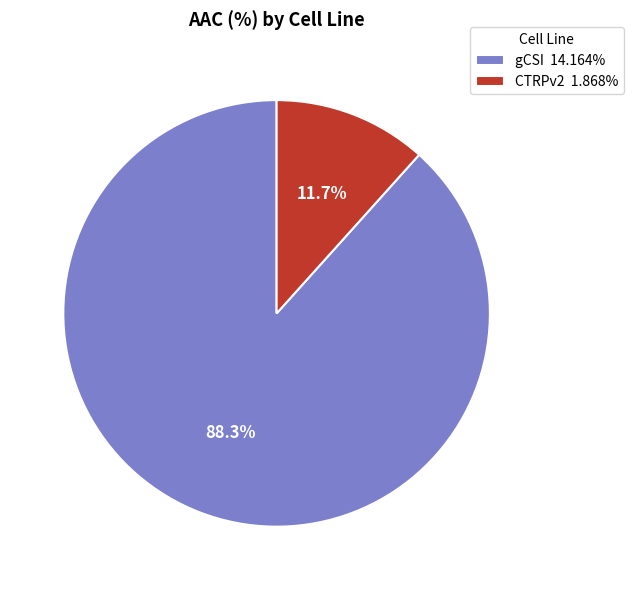

True or false: CTRPv2 accounts for 1% of the total.

False